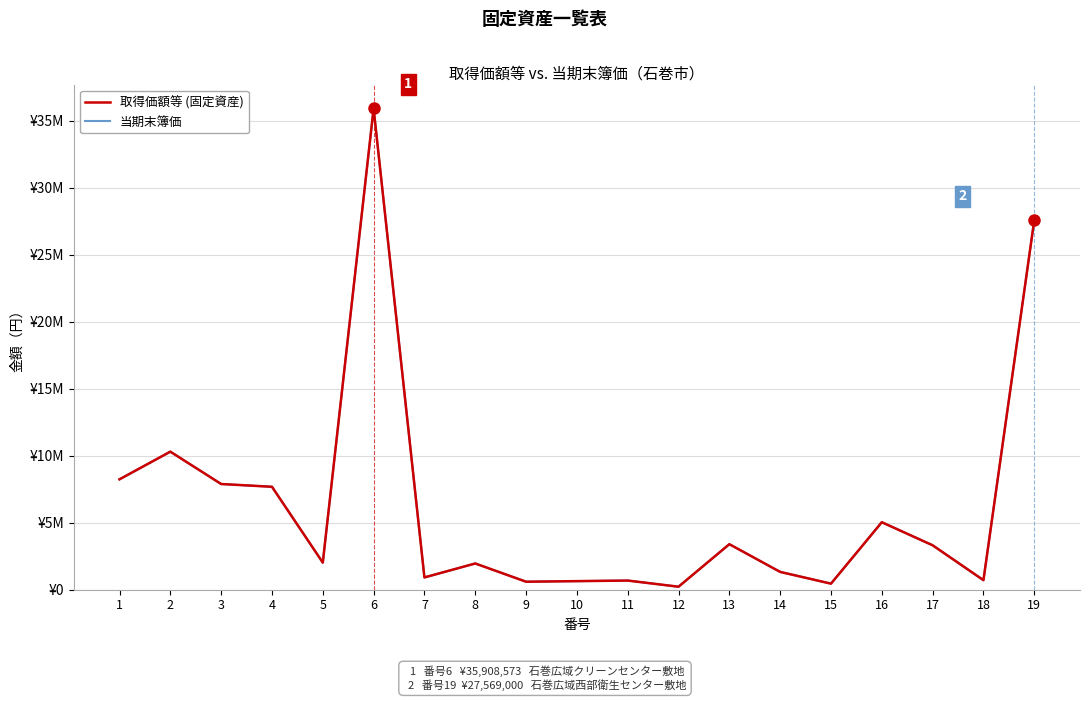

Does the chart display data point markers on the line(s)?

No